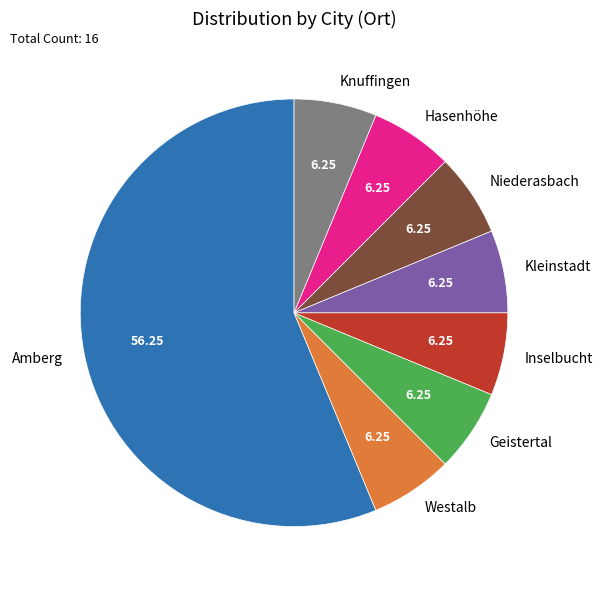

Is Amberg the majority of the pie?

Yes